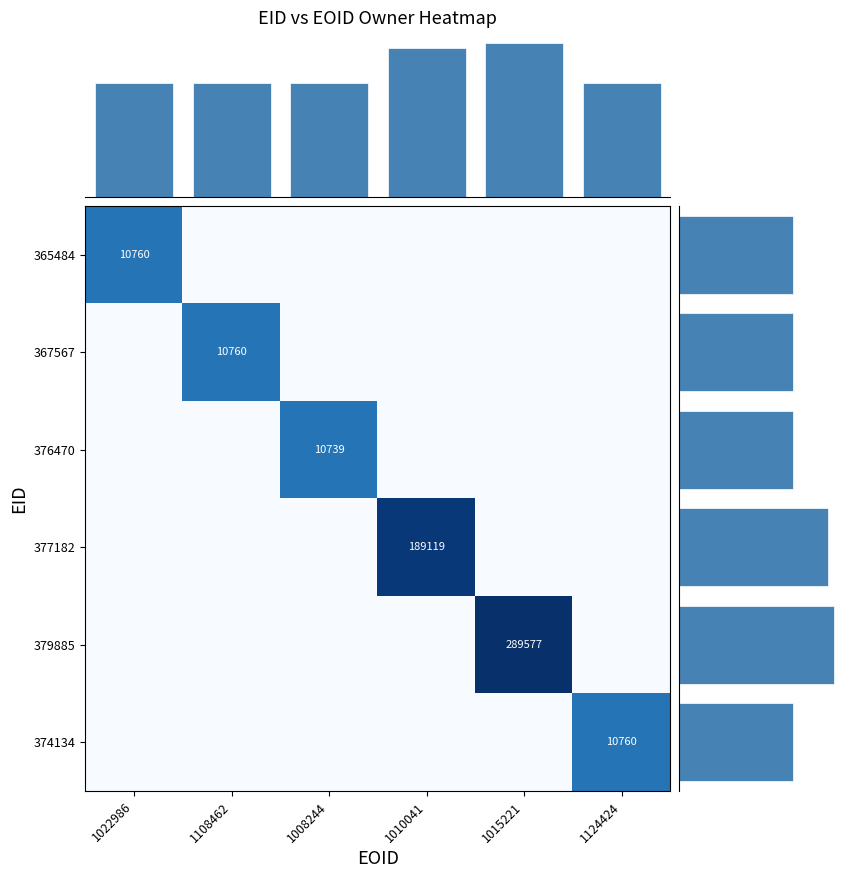

True or false: 367567 has a value of 5381 at 1108462.

False